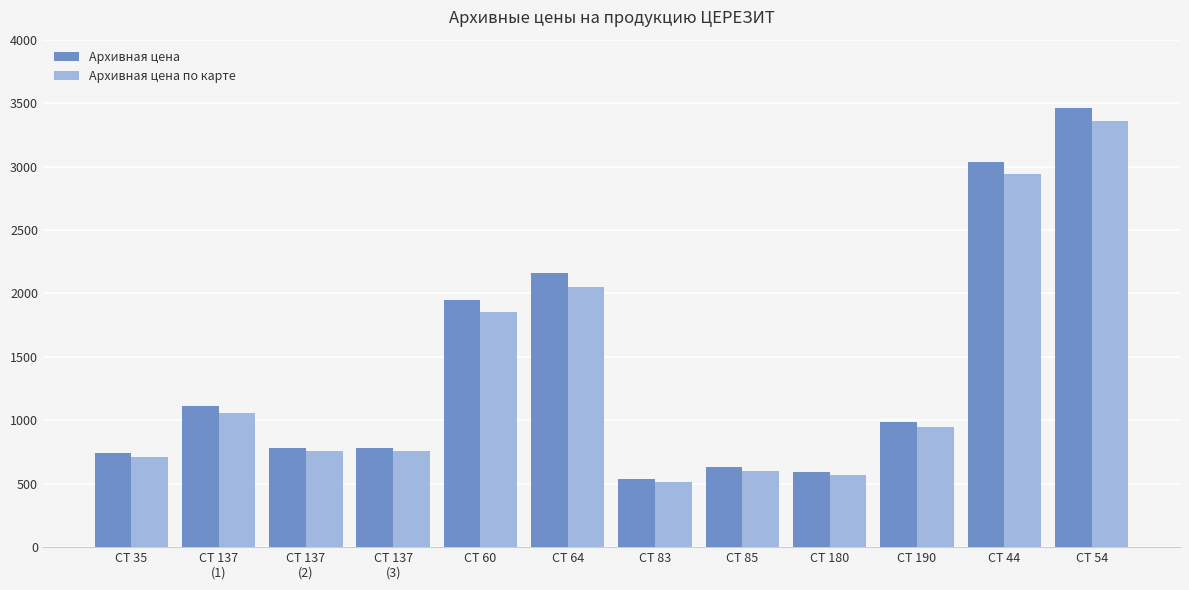

What position from the left is CT 60?

5